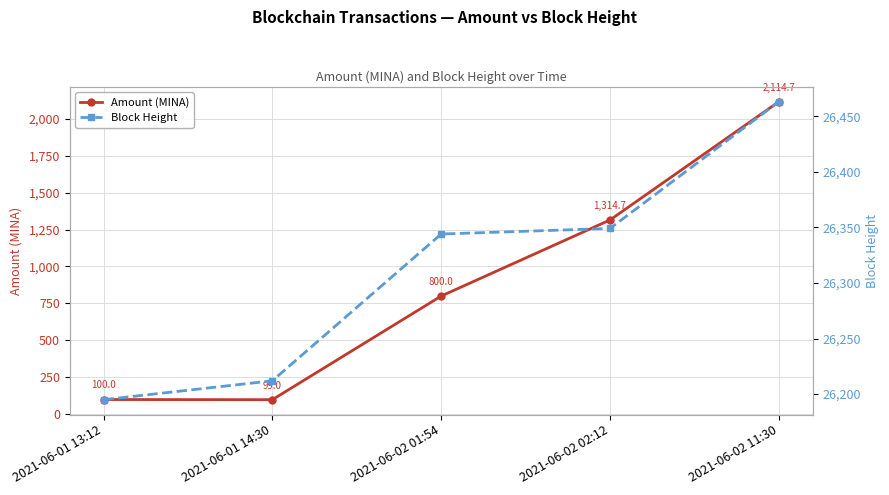

At which label does Amount (MINA) reach its peak?

2021-06-02 11:30